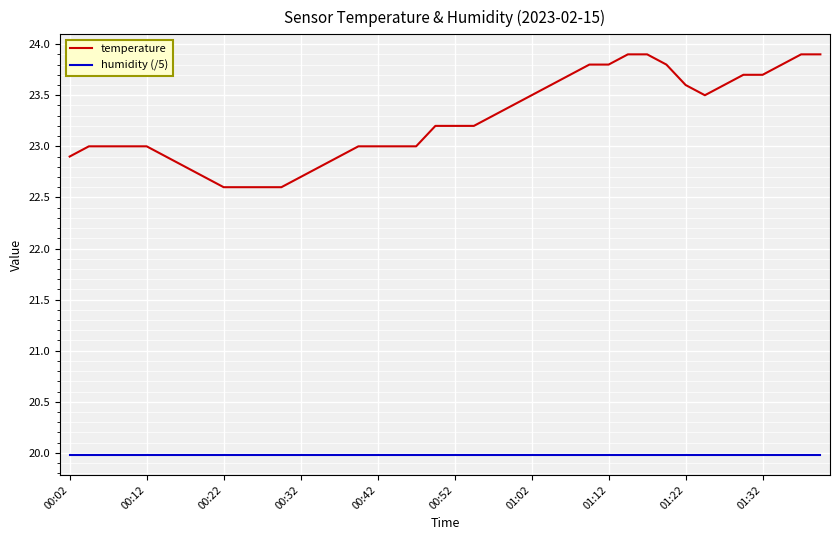

What is the minimum value shown in the chart?

20.0